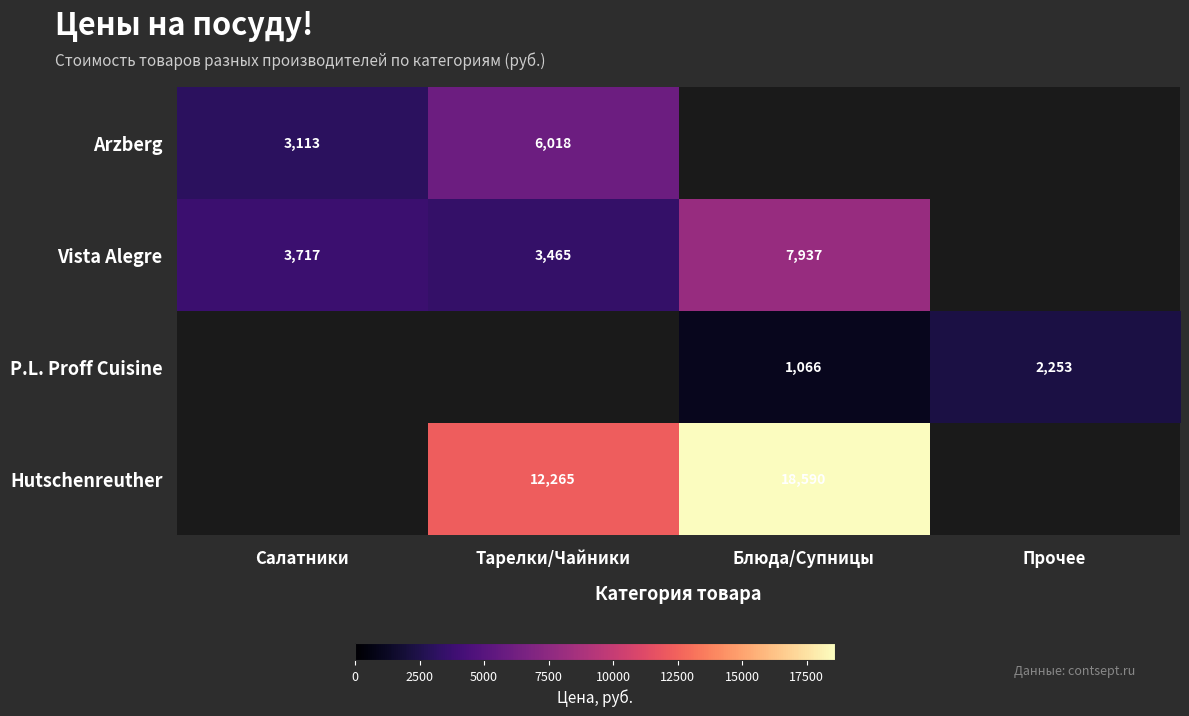

What is the sum of the Vista Alegre values at Салатники and Тарелки/Чайники?

7182